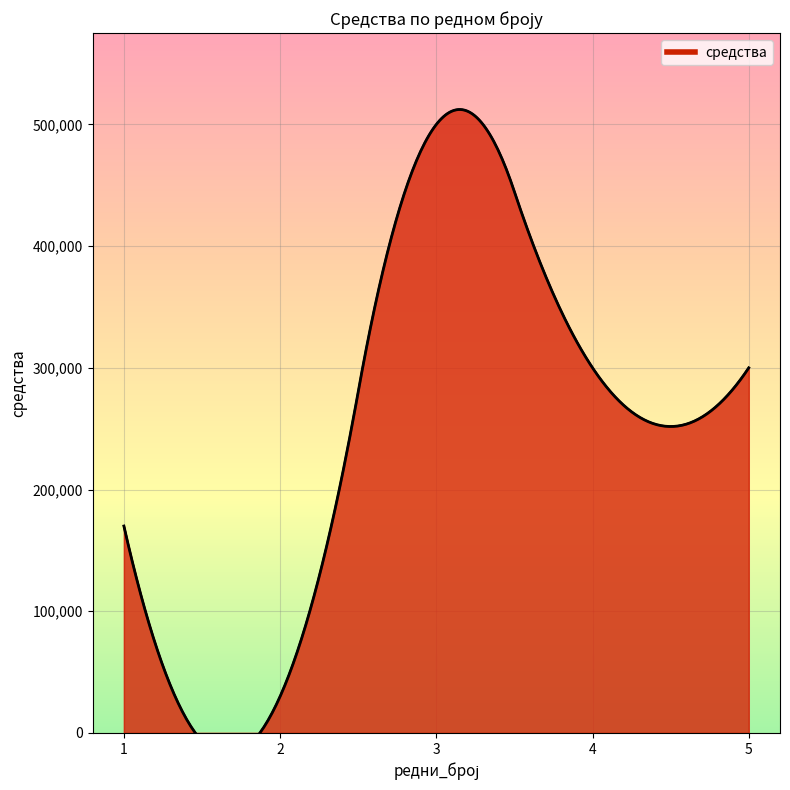

What is the ratio of the value at 3 to the value at 1?

2.9